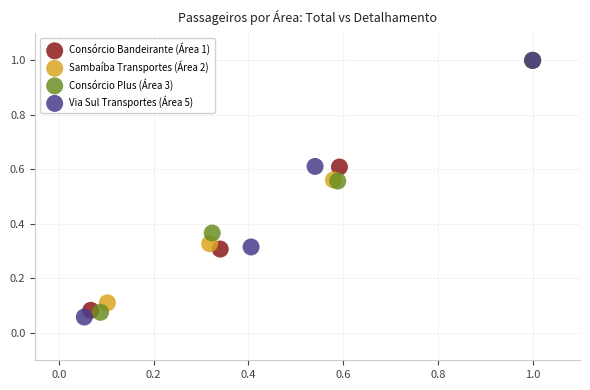

Which series has the largest Y range (max minus min)?

Via Sul Transportes (Área 5)